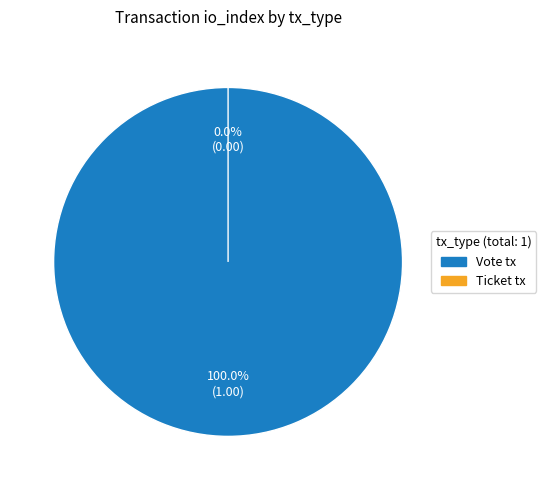

Does Vote tx account for over 50% of the chart?

Yes